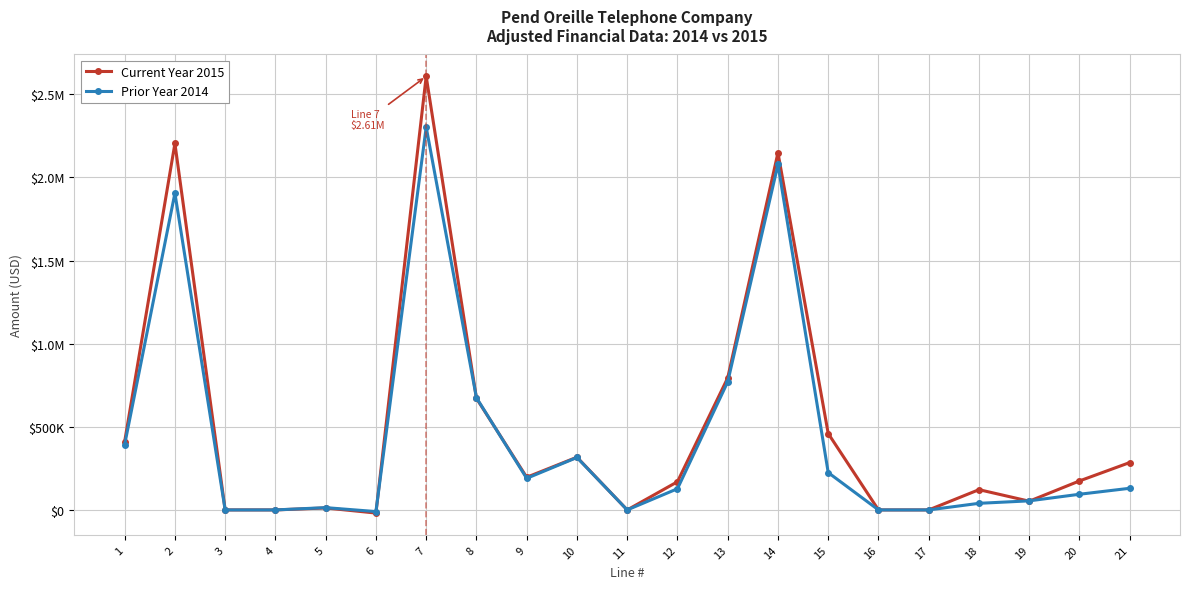

List the labels in order of Current Year 2015 value, largest first.

7, 2, 14, 13, 8, 15, 1, 10, 21, 9, 20, 12, 18, 19, 5, 3, 4, 11, 16, 17, 6